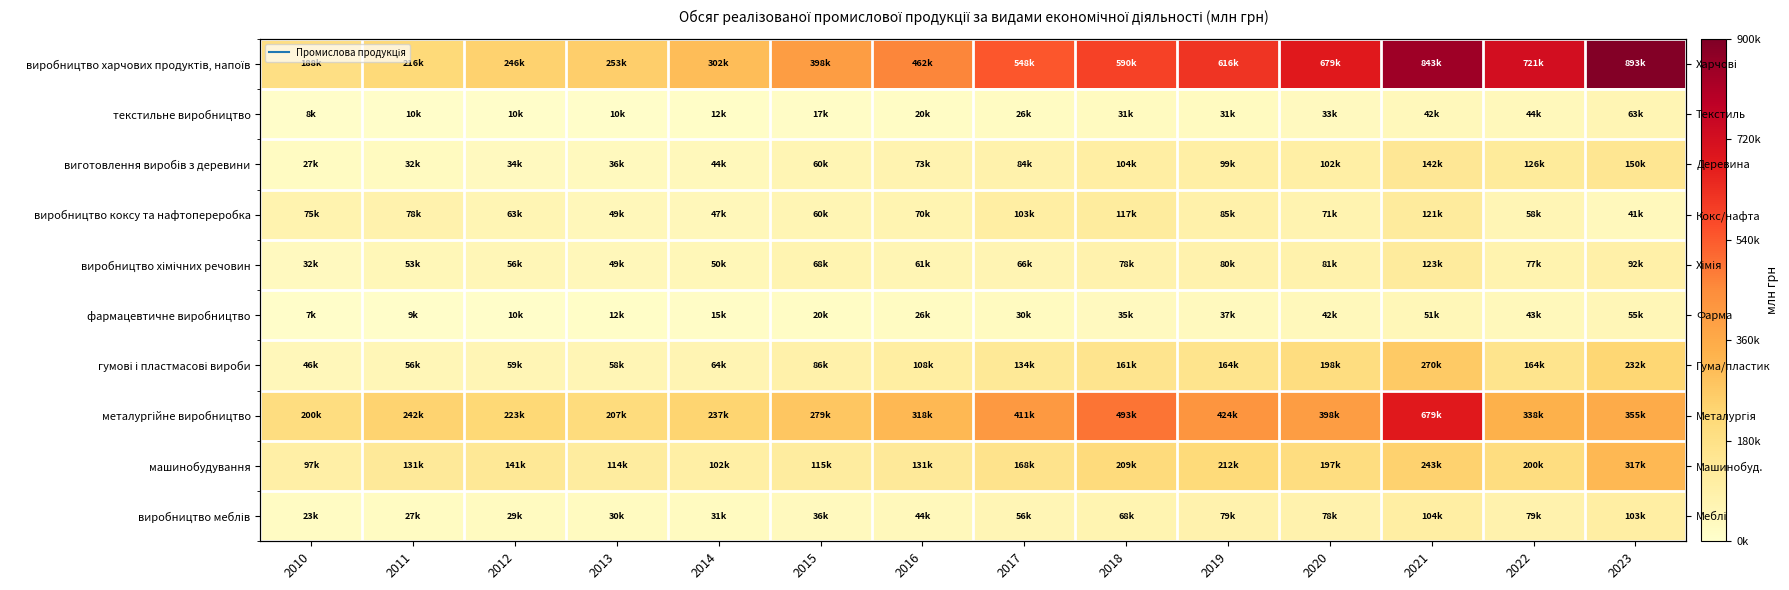

What is the difference between the виробництво коксу та нафтопереробка values at 2012 and 2020?

7800.3